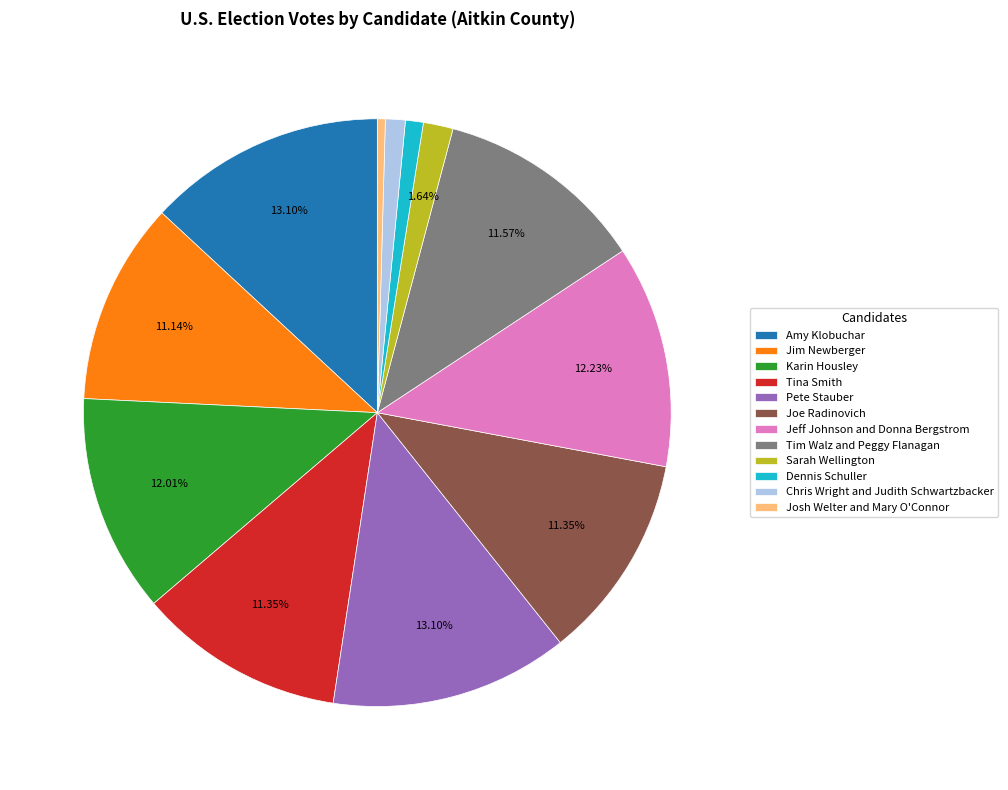

Is Karin Housley the majority of the pie?

No